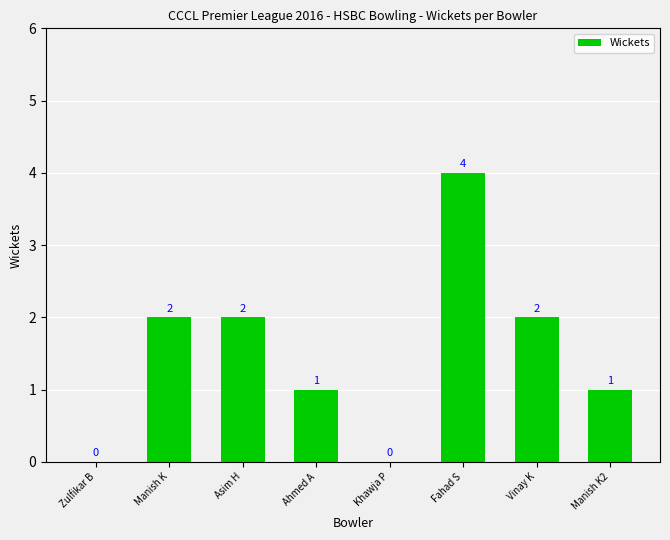

What is the sum of the values at Manish K and Khawja P?

2